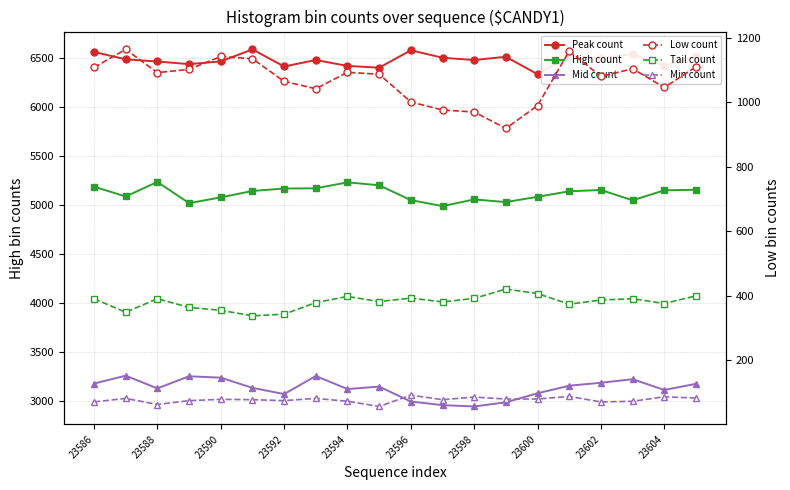

What is the minimum value for Low count?

919